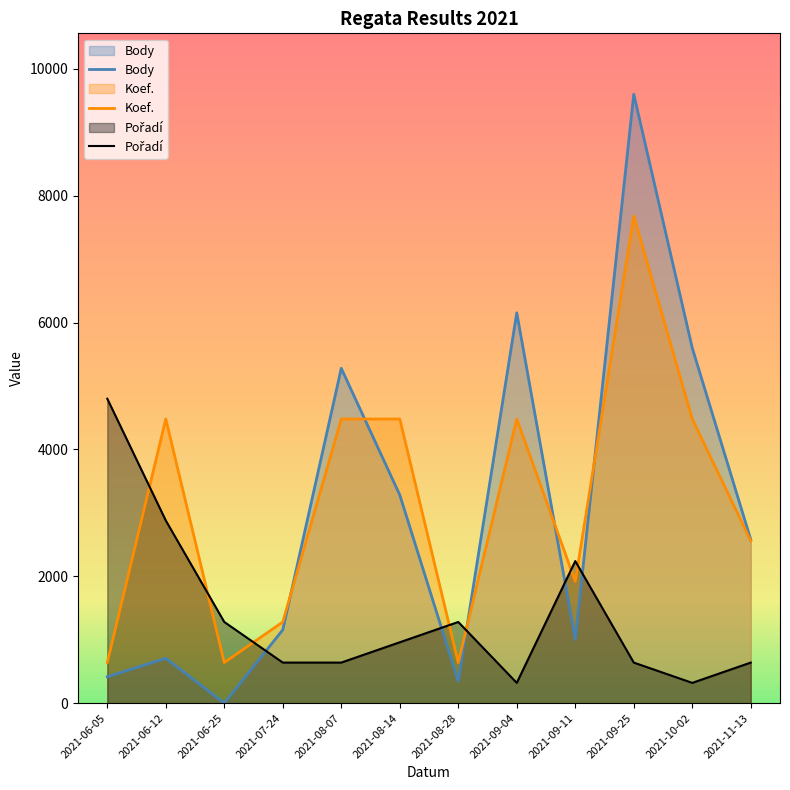

How many times do Pořadí and Body cross each other?

5